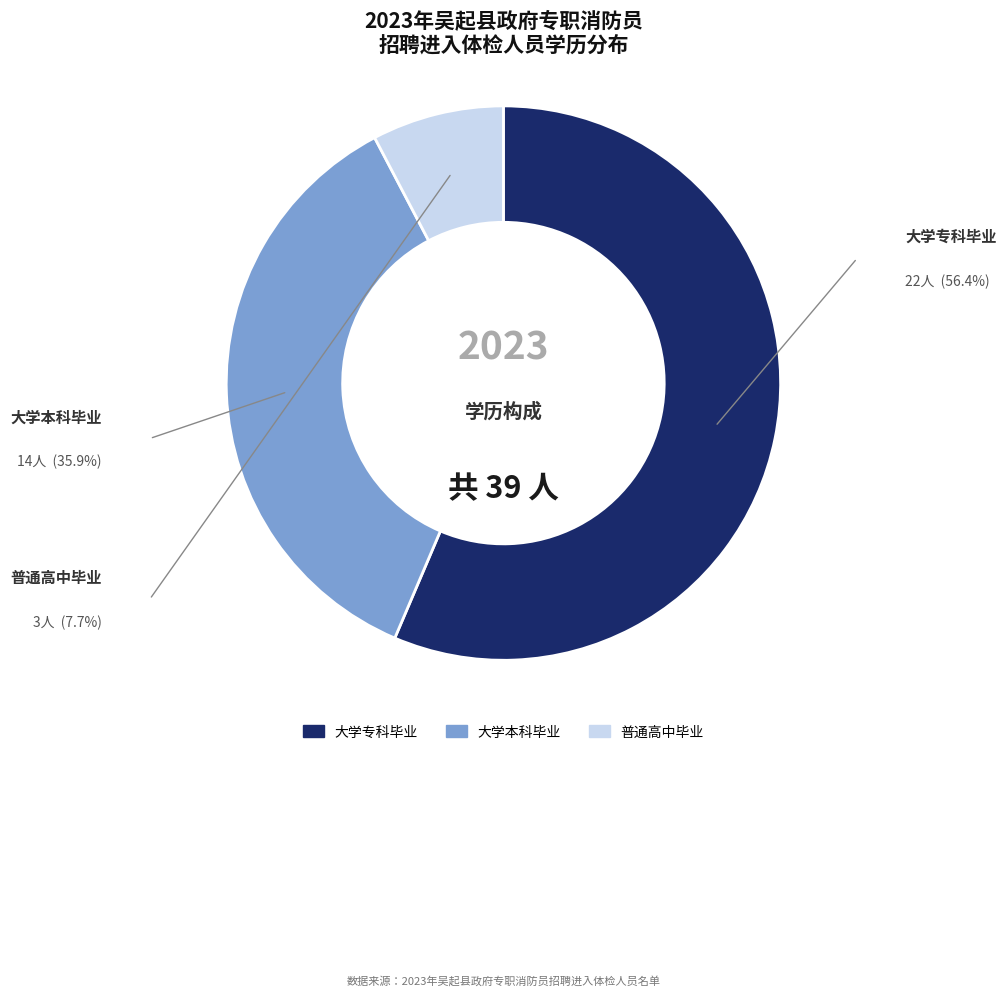

Which slice represents more than half of the pie?

大学专科毕业